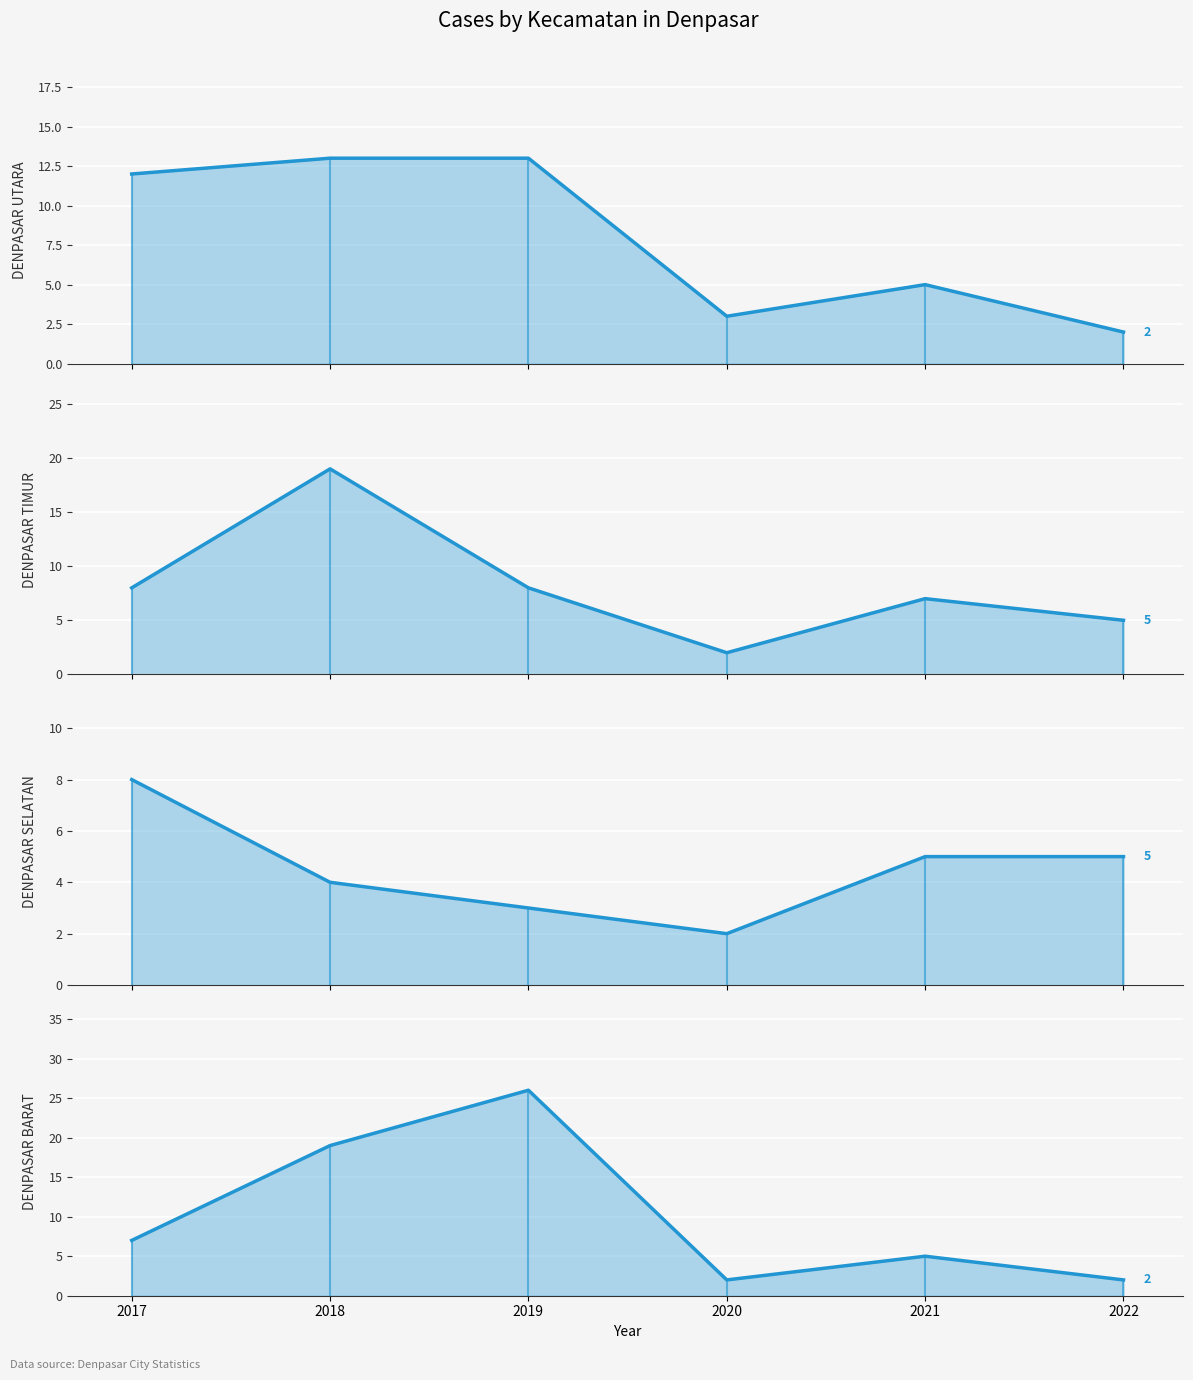

Between 2019 and 2020, which is larger?

2019